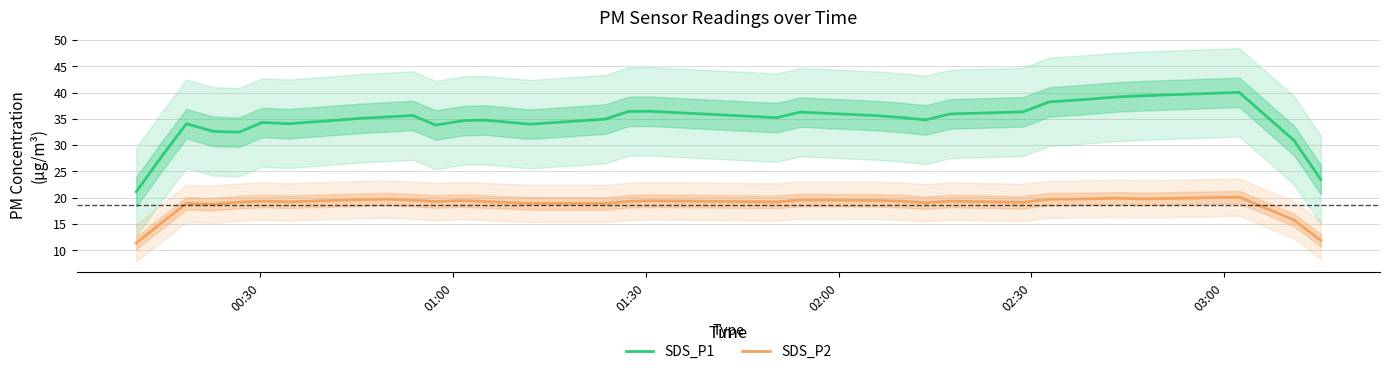

True or false: SDS_P1 and SDS_P2 intersect in this chart.

False